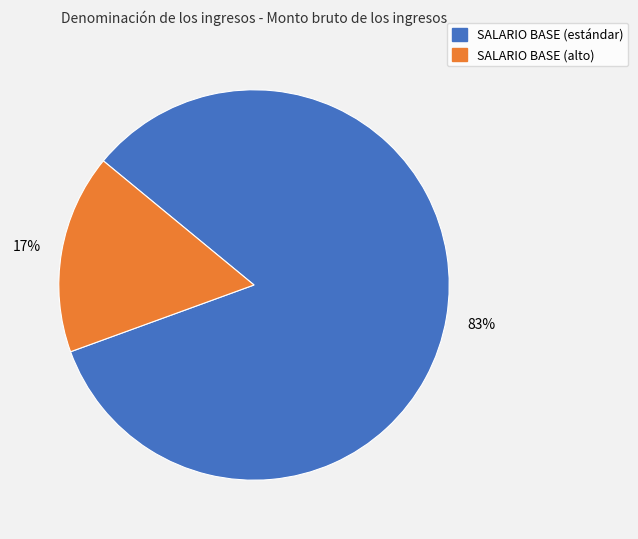

Count the number of slices in the pie.

2